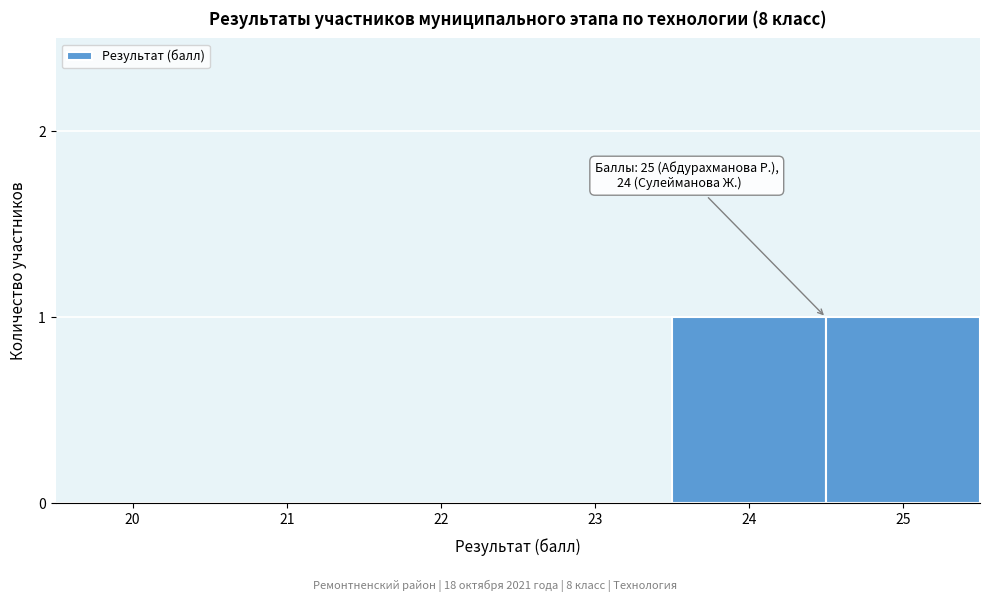

Reading left to right, what are all the values shown in this chart?

20=0	21=0	22=0	23=0	24=1	25=1